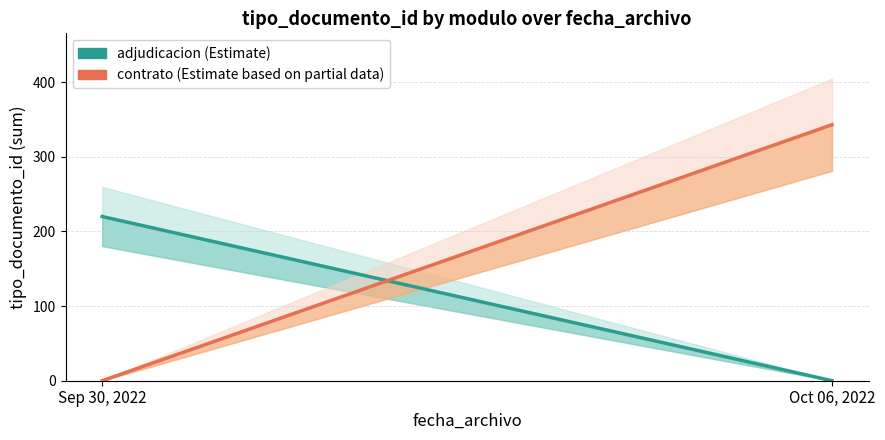

What is the highest value of the contrato series?

343